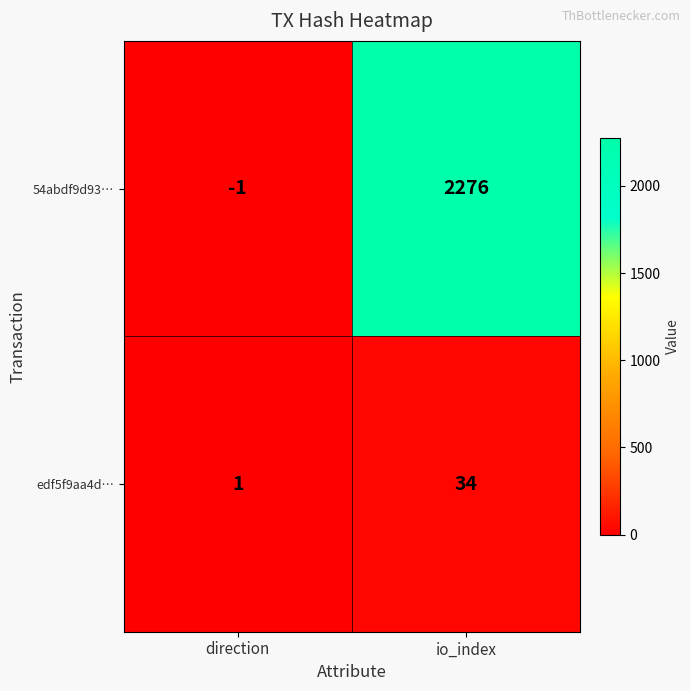

Which series changed the most between direction and io_index?

54abdf9d93…